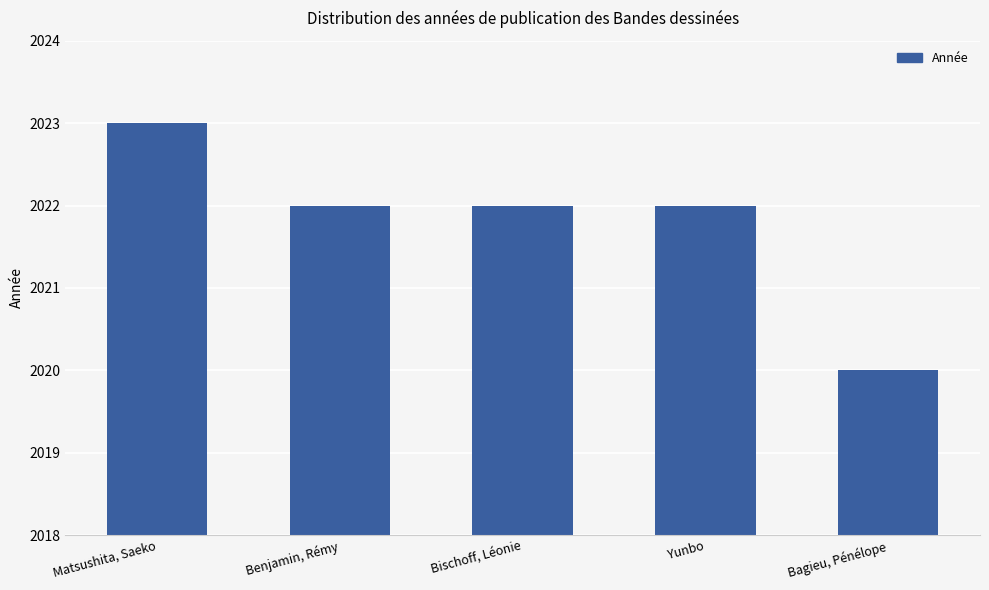

What is the change in value from Yunbo to Bagieu, Pénélope?

-2